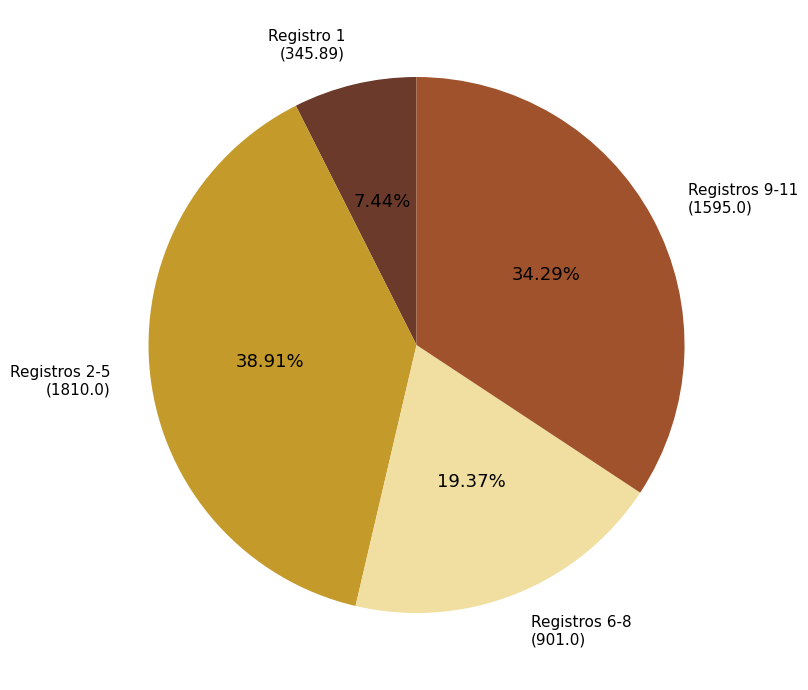

Is there a majority slice in this chart?

No